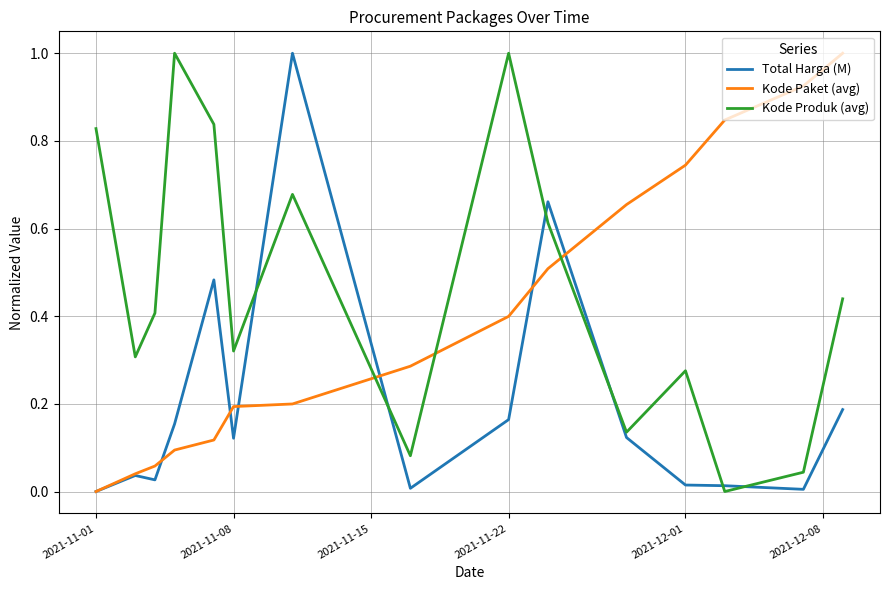

Which series has the largest total across all categories?

Kode Produk (avg)